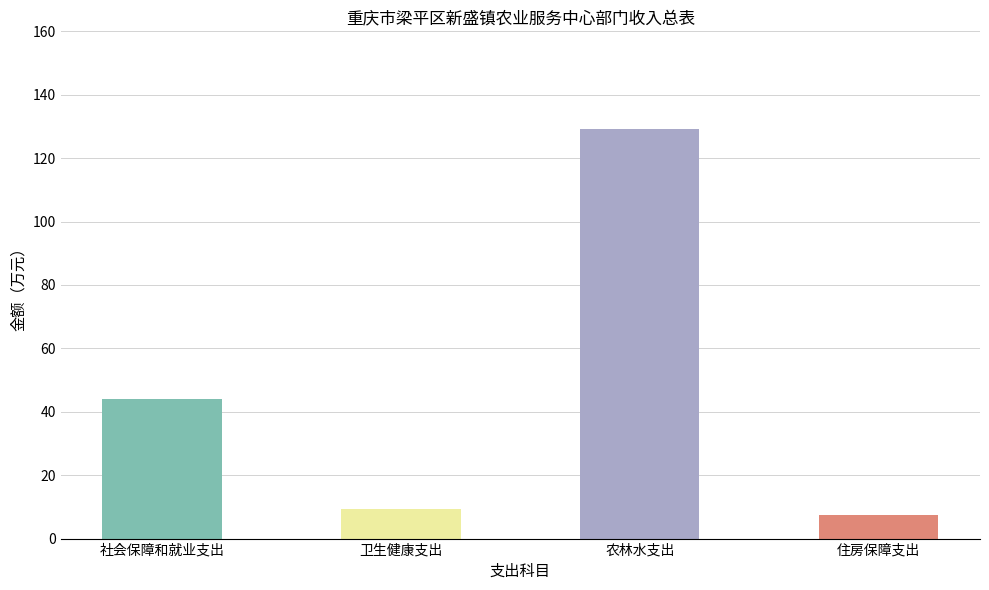

What is the minimum value shown in the chart?

7.4